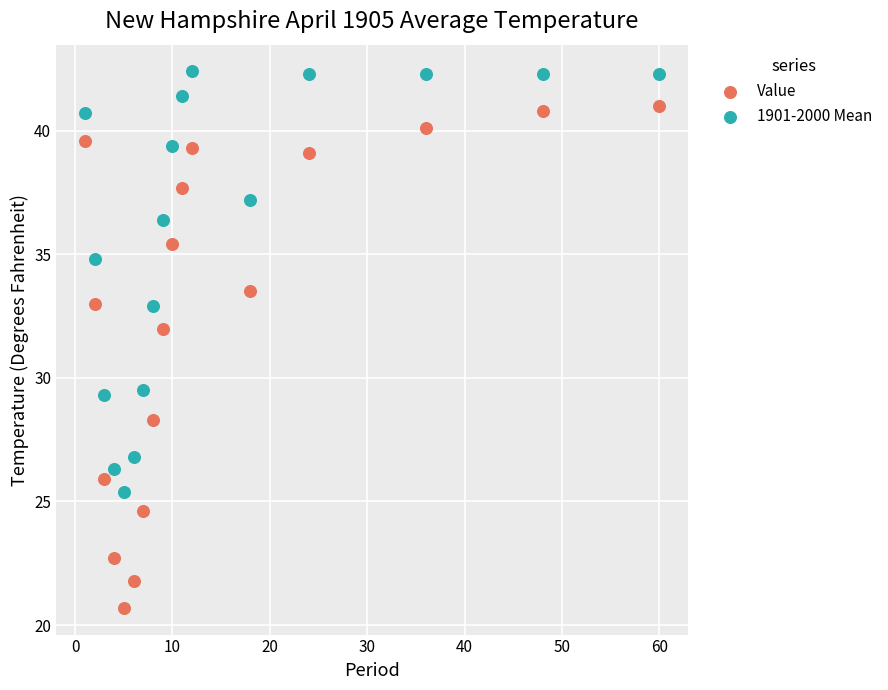

Across all data points, what is the range of Y values (max minus min)?

21.7